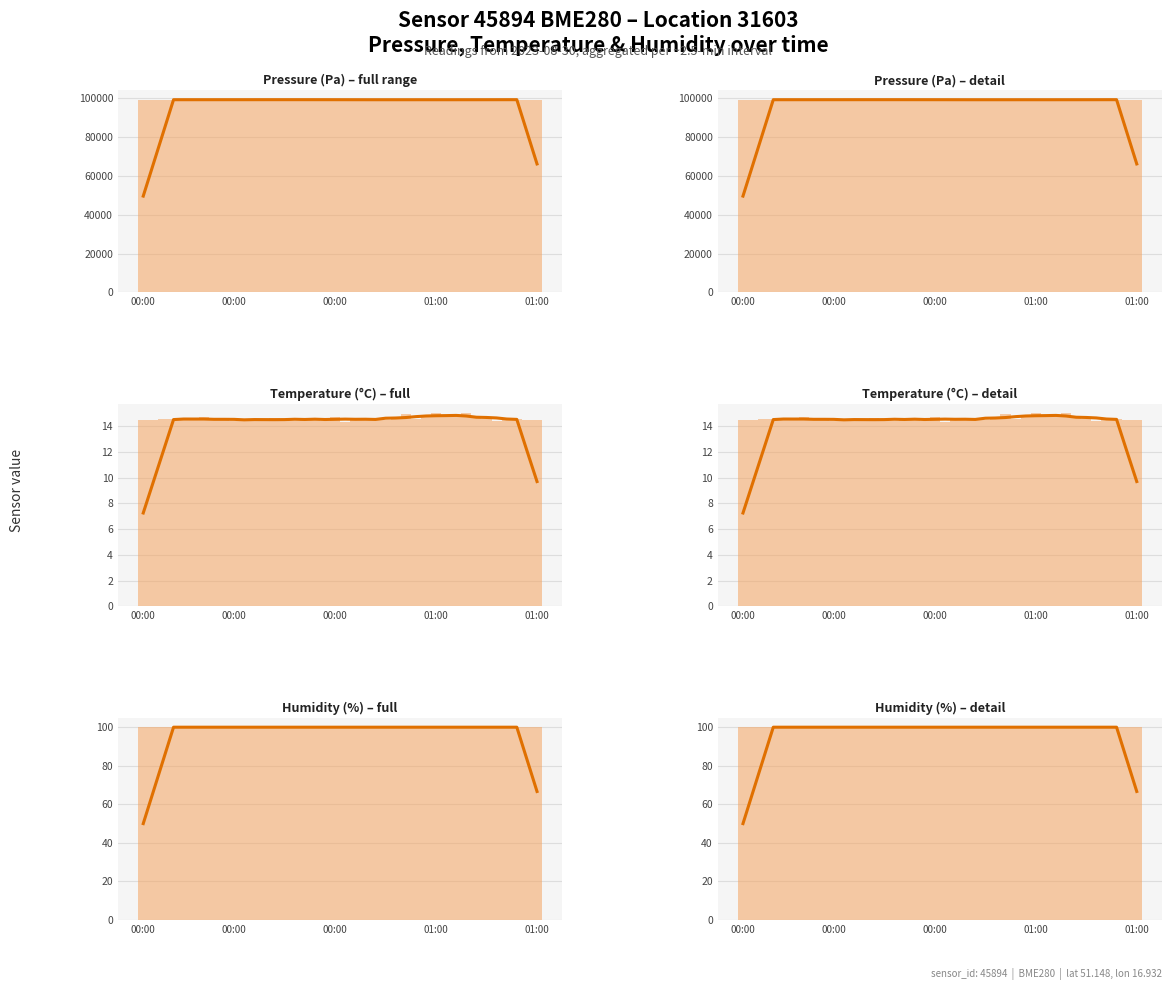

Rank the series by their maximum value, from lowest to highest.

Temp (°C) (smoothed), Temp (°C) (raw), Humidity (%) (smoothed), Humidity (%) (raw), Pressure (Pa) (smoothed), Pressure (Pa) (raw)